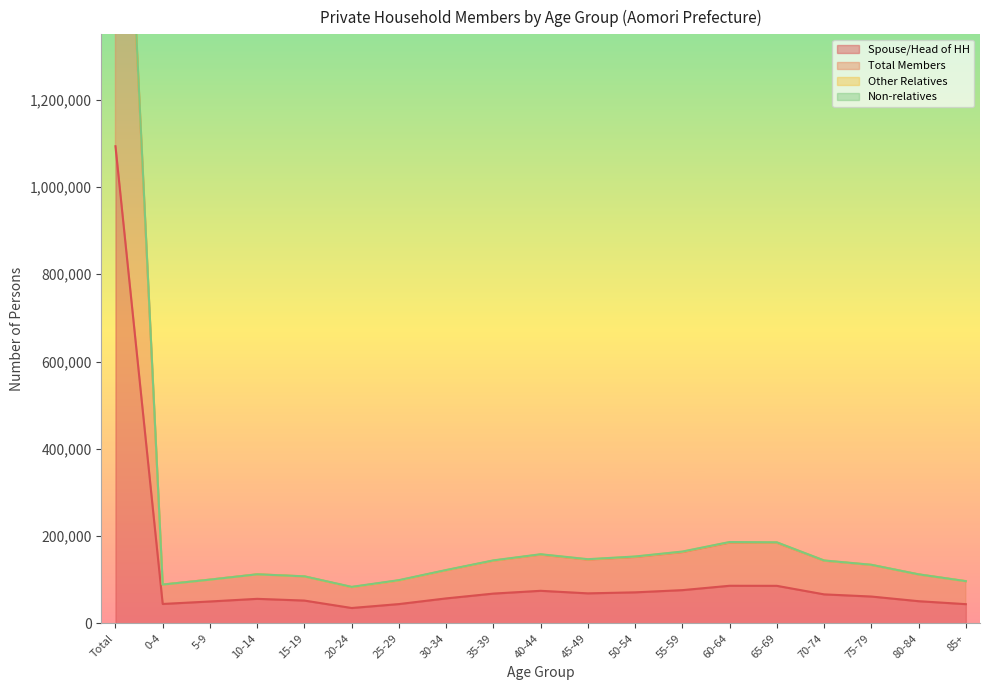

Which category has the highest value in the Total Members series?

Total